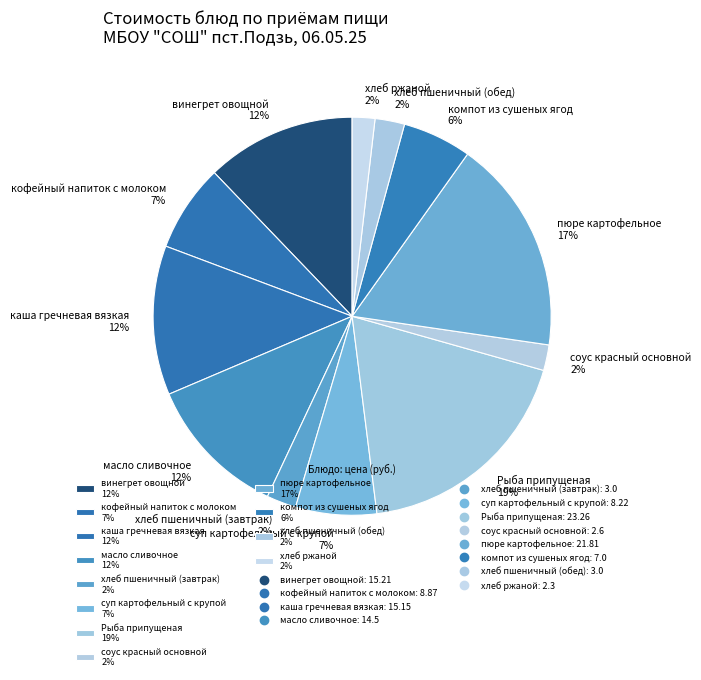

Count the number of slices in the pie.

12